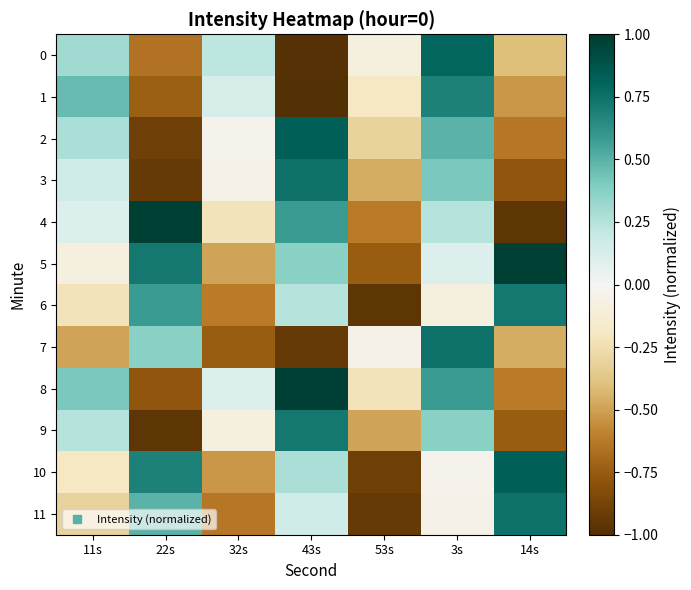

Reading left to right, list all the values displayed in this chart.

0: 11s=0.3	22s=-0.6	32s=0.2	43s=-1.0	53s=-0.1	3s=0.8	14s=-0.4
1: 11s=0.5	22s=-0.7	32s=0.1	43s=-1.0	53s=-0.2	3s=0.7	14s=-0.5
2: 11s=0.3	22s=-0.9	32s=-0.0	43s=0.8	53s=-0.3	3s=0.5	14s=-0.6
3: 11s=0.2	22s=-0.9	32s=-0.1	43s=0.7	53s=-0.5	3s=0.4	14s=-0.8
4: 11s=0.1	22s=1.0	32s=-0.2	43s=0.6	53s=-0.6	3s=0.2	14s=-1.0
5: 11s=-0.1	22s=0.7	32s=-0.5	43s=0.4	53s=-0.7	3s=0.1	14s=1.0
6: 11s=-0.2	22s=0.6	32s=-0.6	43s=0.2	53s=-1.0	3s=-0.1	14s=0.7
7: 11s=-0.5	22s=0.4	32s=-0.7	43s=-0.9	53s=-0.1	3s=0.7	14s=-0.5
8: 11s=0.4	22s=-0.8	32s=0.1	43s=1.0	53s=-0.2	3s=0.6	14s=-0.6
9: 11s=0.2	22s=-1.0	32s=-0.1	43s=0.7	53s=-0.5	3s=0.4	14s=-0.7
10: 11s=-0.2	22s=0.7	32s=-0.5	43s=0.3	53s=-0.9	3s=-0.0	14s=0.8
11: 11s=-0.3	22s=0.5	32s=-0.6	43s=0.2	53s=-0.9	3s=-0.1	14s=0.7